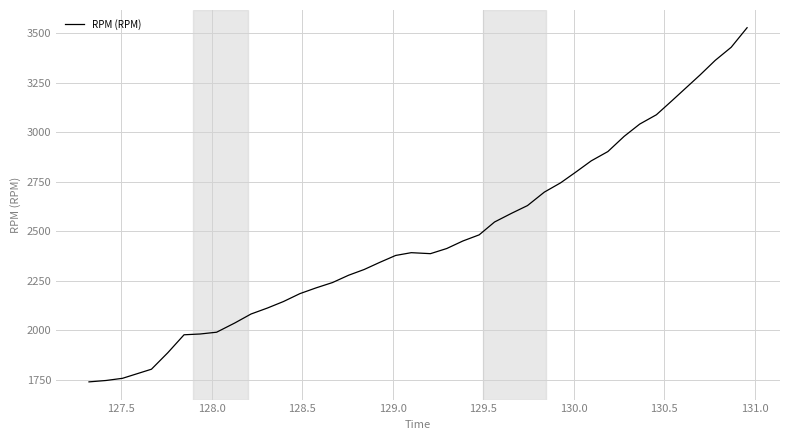

What is the minimum value shown in the chart?

1738